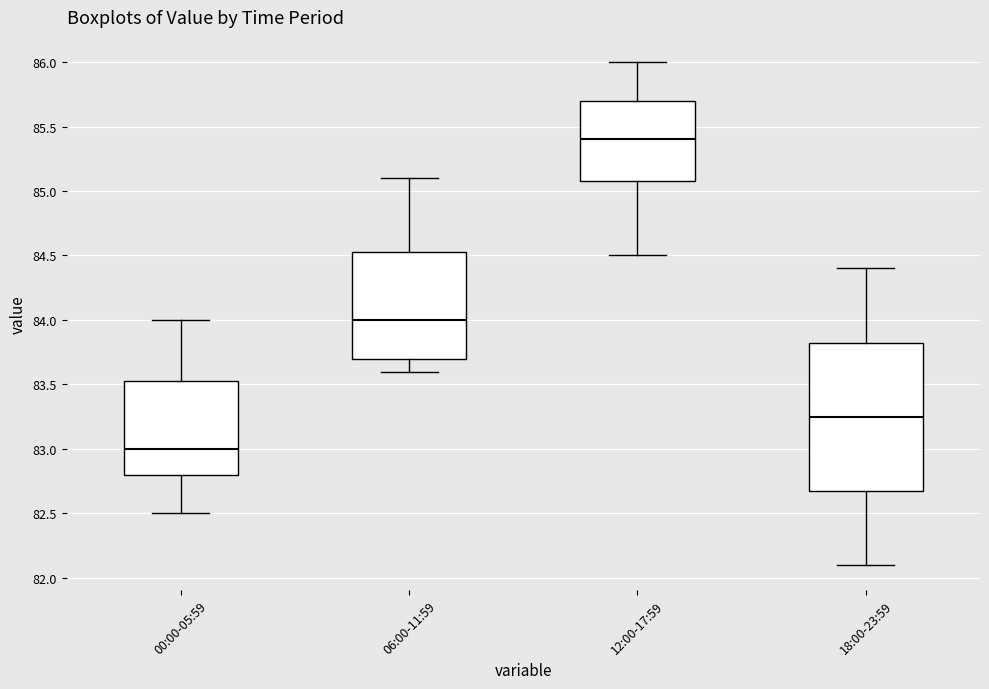

Which box is the tallest, from its lower edge to its upper edge?

18:00-23:59